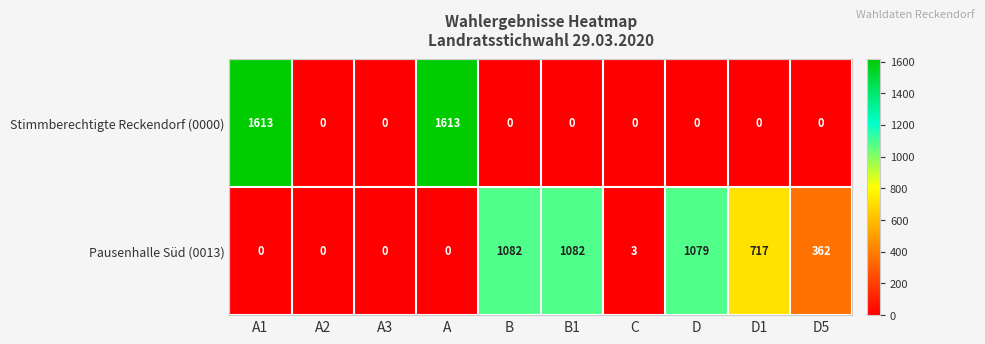

Count the number of data series in this chart.

2